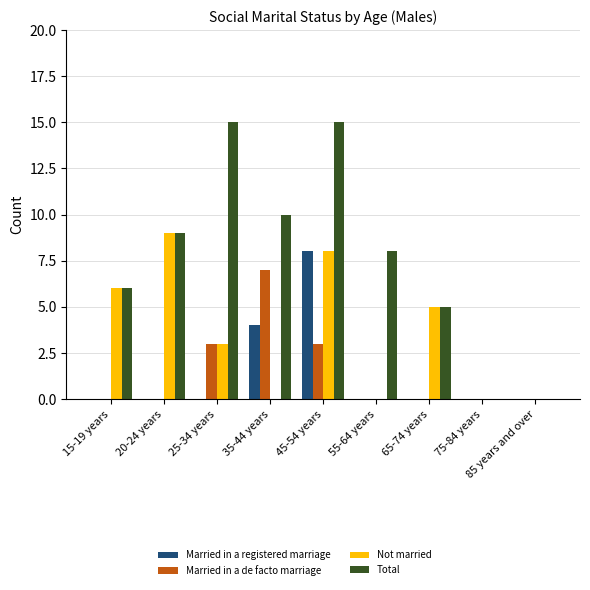

Reading right to left, extract all data points from this chart.

Married in a registered marriage: 85 years and over=0	75-84 years=0	65-74 years=0	55-64 years=0	45-54 years=8	35-44 years=4	25-34 years=0	20-24 years=0	15-19 years=0
Married in a de facto marriage: 85 years and over=0	75-84 years=0	65-74 years=0	55-64 years=0	45-54 years=3	35-44 years=7	25-34 years=3	20-24 years=0	15-19 years=0
Not married: 85 years and over=0	75-84 years=0	65-74 years=5	55-64 years=0	45-54 years=8	35-44 years=0	25-34 years=3	20-24 years=9	15-19 years=6
Total: 85 years and over=0	75-84 years=0	65-74 years=5	55-64 years=8	45-54 years=15	35-44 years=10	25-34 years=15	20-24 years=9	15-19 years=6